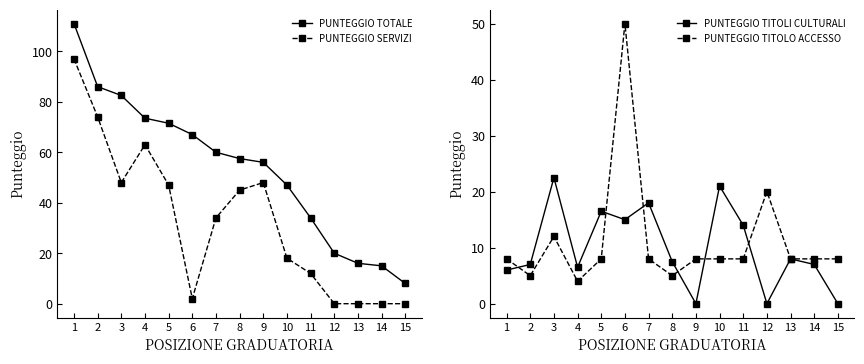

At which label does PUNTEGGIO SERVIZI reach its peak?

1